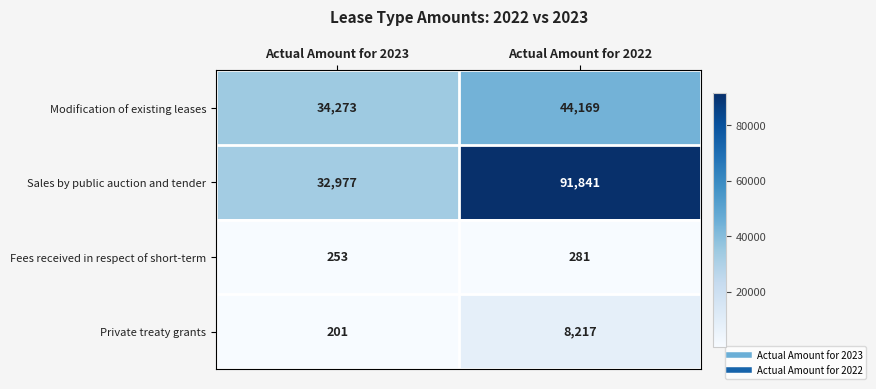

Count the number of categories in the chart.

2